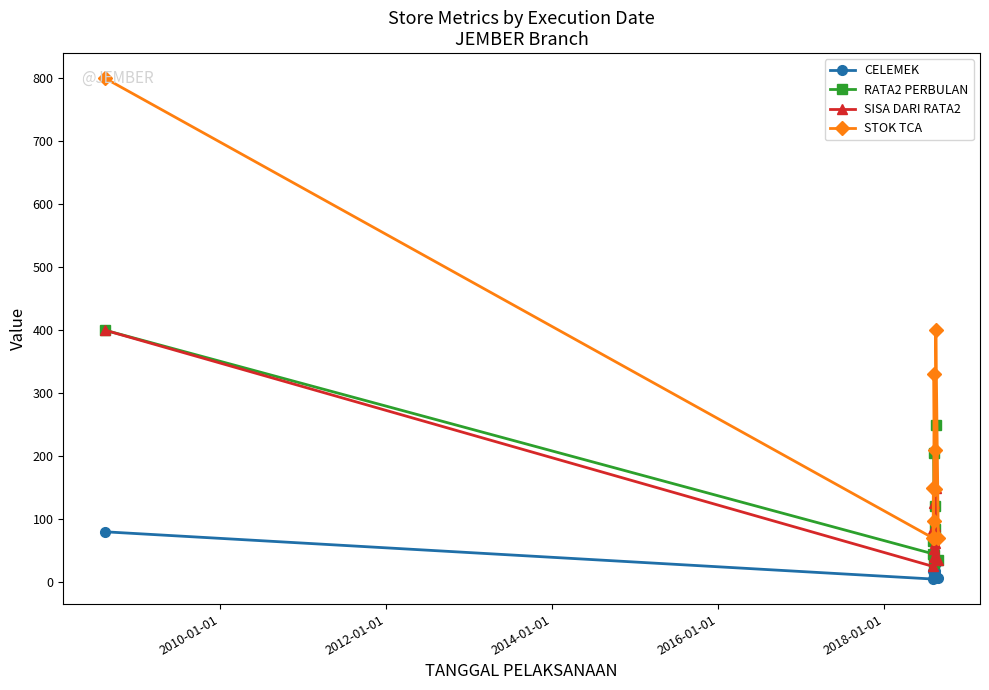

Which series has the largest total across all categories?

STOK TCA